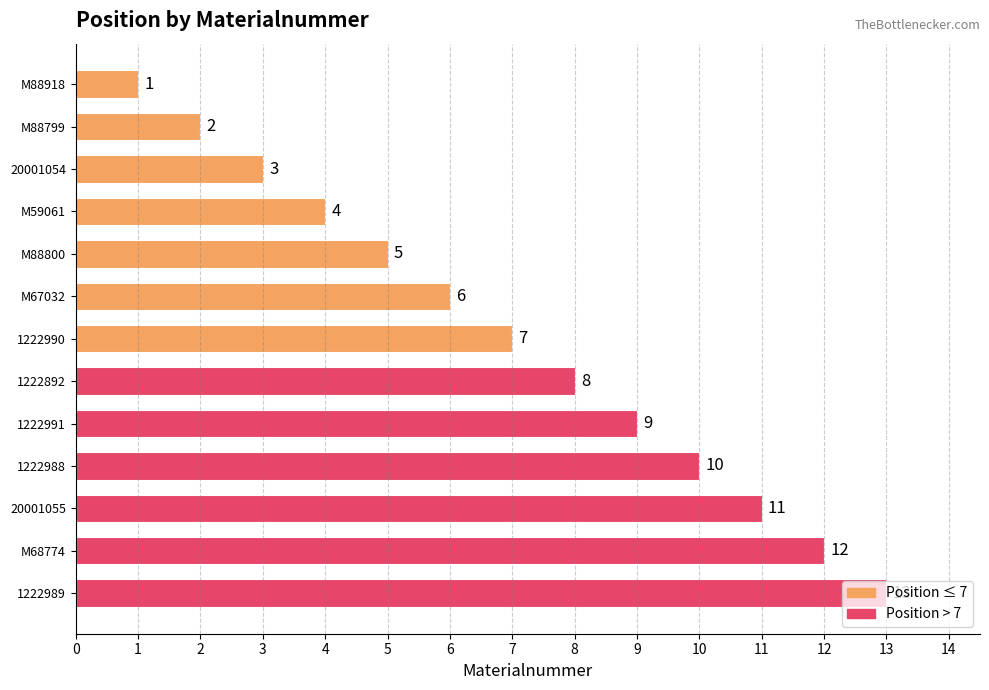

The value at 1222988 is 18. True or false?

False